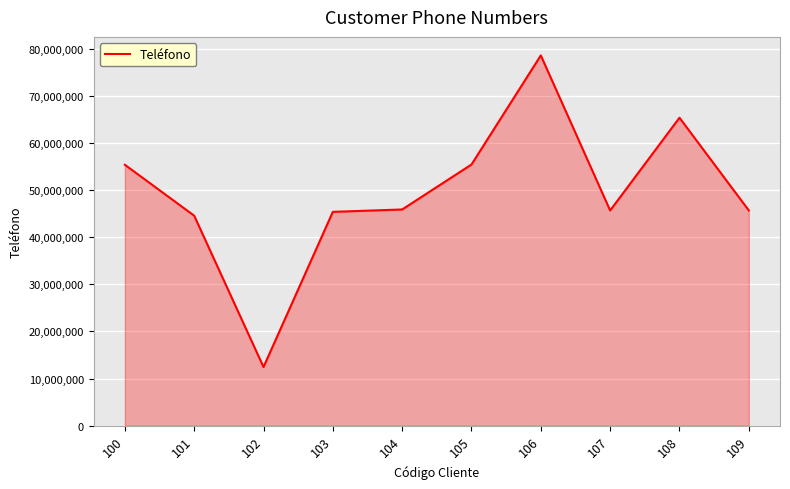

What is the smallest value displayed?

12453698